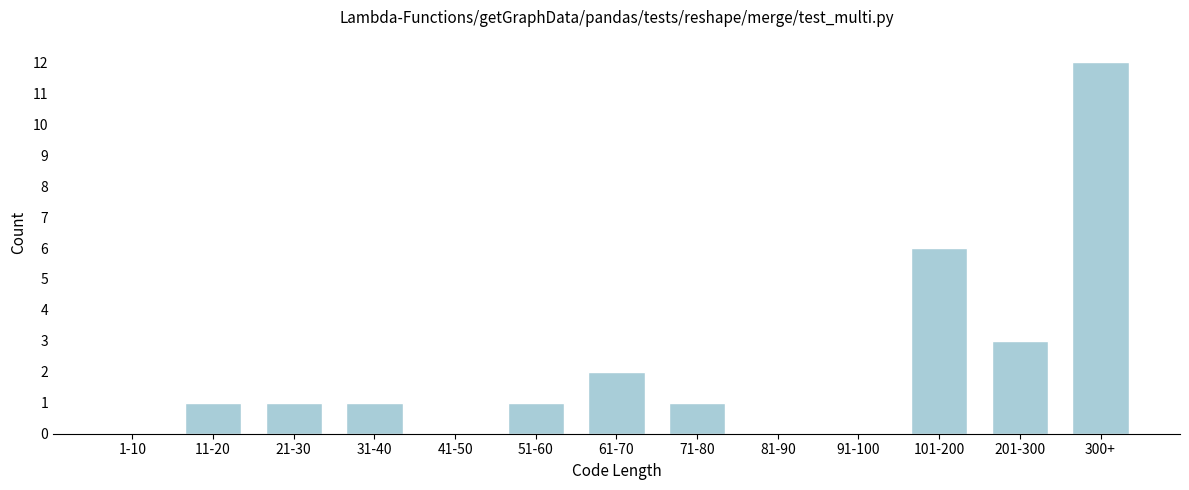

Reading left to right, list all the values displayed in this chart.

1-10=0	11-20=1	21-30=1	31-40=1	41-50=0	51-60=1	61-70=2	71-80=1	81-90=0	91-100=0	101-200=6	201-300=3	300+=12